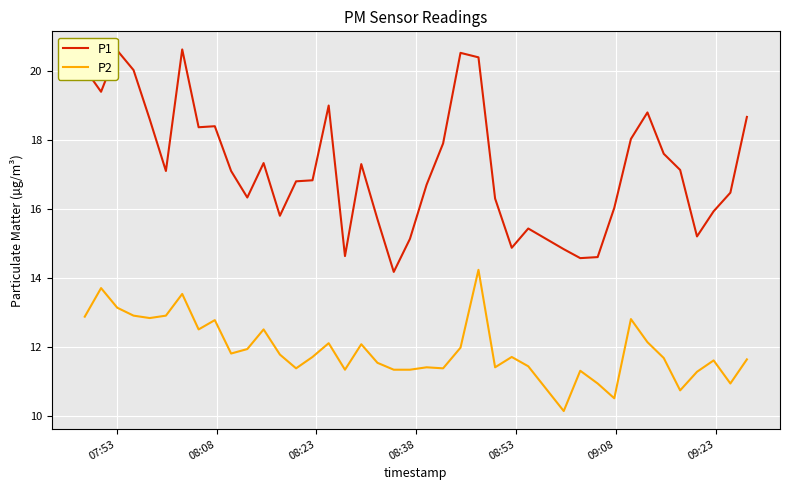

List the series in order of their overall mean, lowest first.

P2, P1